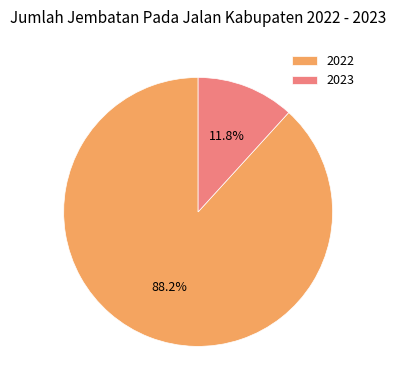

The 2023 slice represents 12% of the pie. True or false?

True